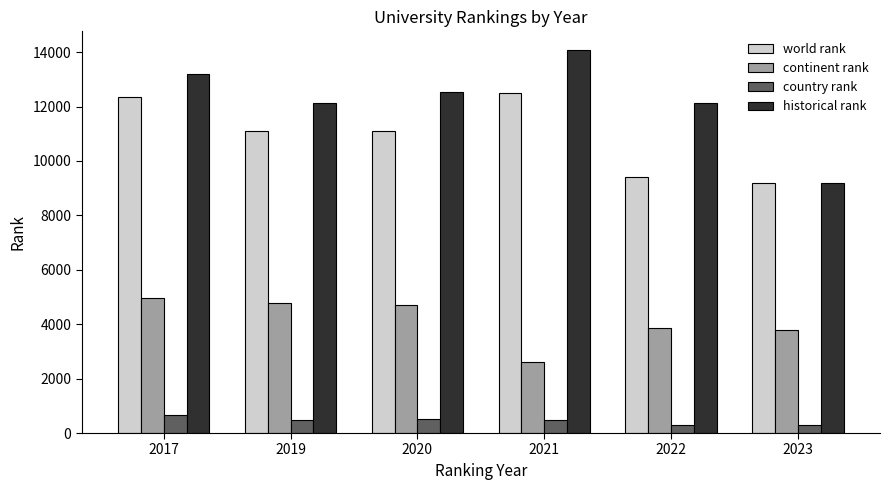

Which category has the highest value in the continent rank series?

2017